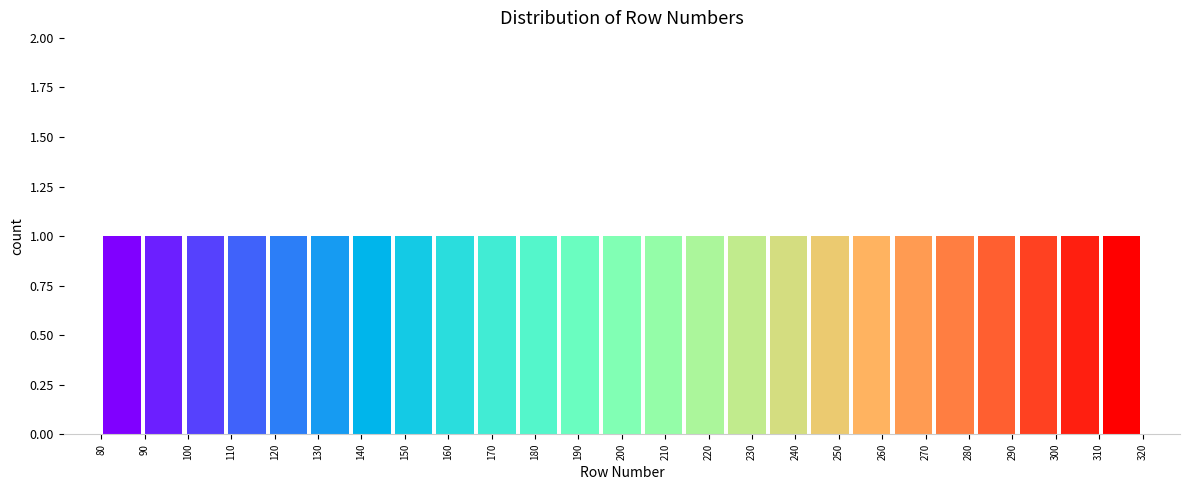

Reading left to right, transcribe this chart: for each bar, give the range it covers on the x-axis and its height. Neither the bar edges nor the heights are printed on the chart, so give them approximately, as read against the axes.

80.0 to 89.6: 1
89.6 to 99.2: 1
99.2 to 108.8: 1
108.8 to 118.4: 1
118.4 to 128.0: 1
128.0 to 137.6: 1
137.6 to 147.2: 1
147.2 to 156.8: 1
156.8 to 166.4: 1
166.4 to 176.0: 1
176.0 to 185.6: 1
185.6 to 195.2: 1
195.2 to 204.8: 1
204.8 to 214.4: 1
214.4 to 224.0: 1
224.0 to 233.6: 1
233.6 to 243.2: 1
243.2 to 252.8: 1
252.8 to 262.4: 1
262.4 to 272.0: 1
272.0 to 281.6: 1
281.6 to 291.2: 1
291.2 to 300.8: 1
300.8 to 310.4: 1
310.4 to 320.0: 1